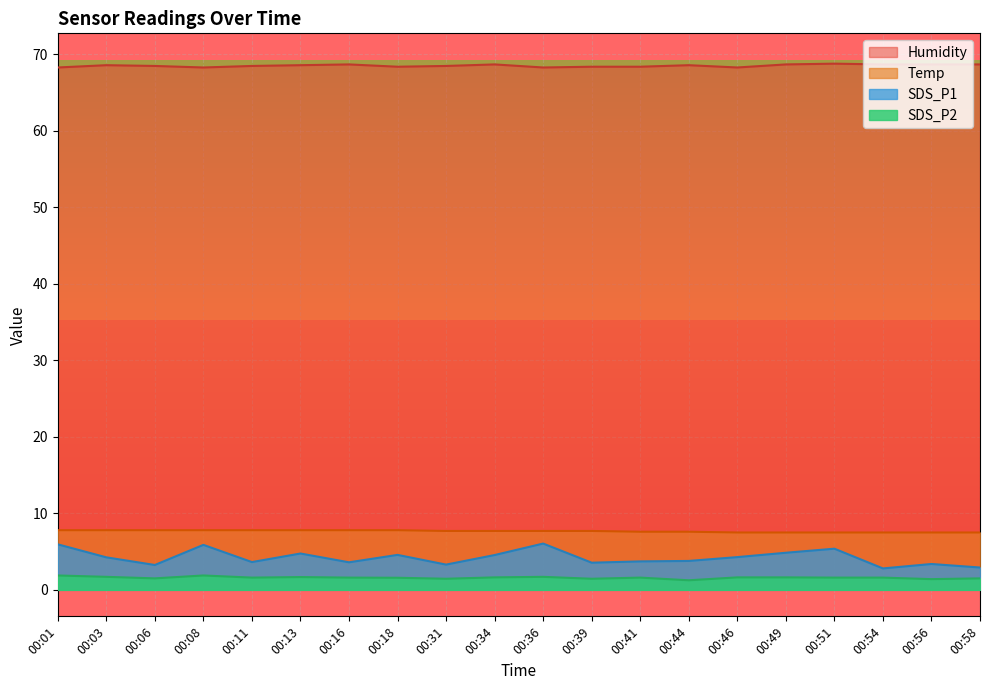

In SDS_P2, how many points are higher than both neighbors (excluding endpoints)?

4